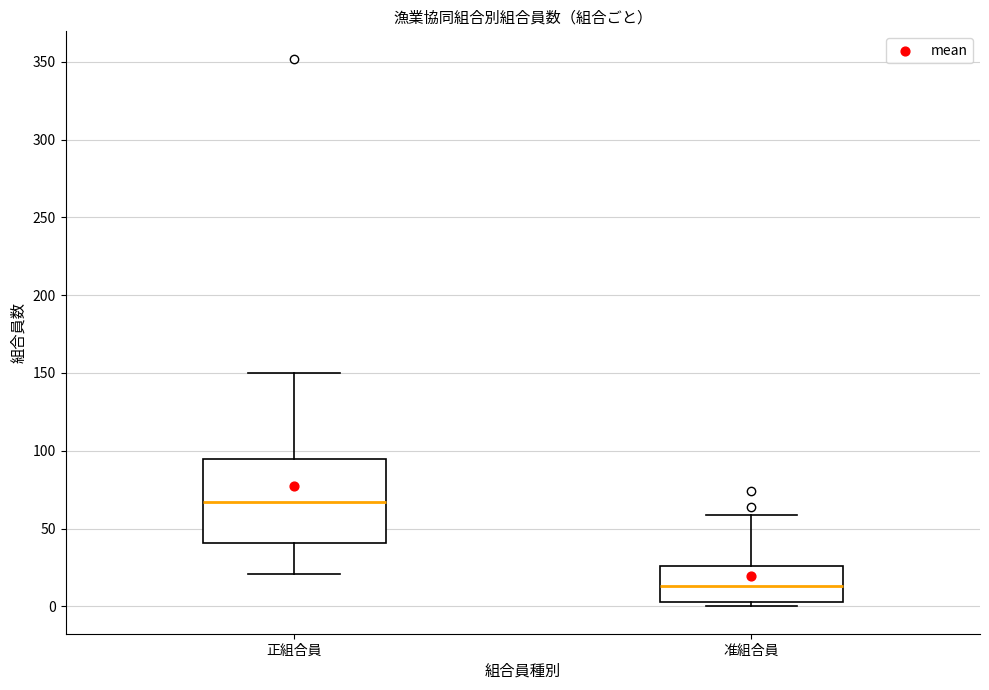

Where is the upper edge of the box for 准組合員 on the y-axis? The values are not printed on the chart, so give them approximately, as read against the axis.

25